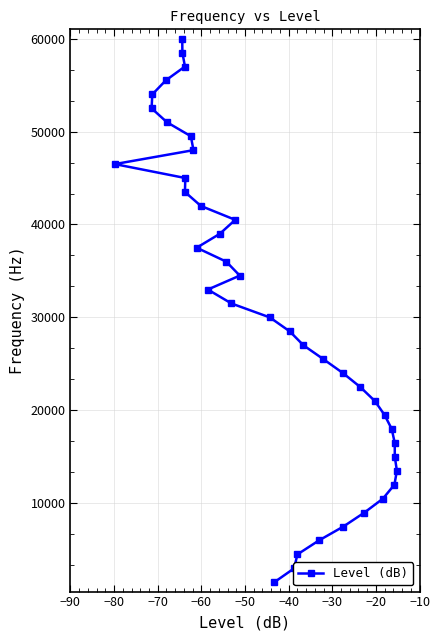

What is the smallest value displayed?

1500